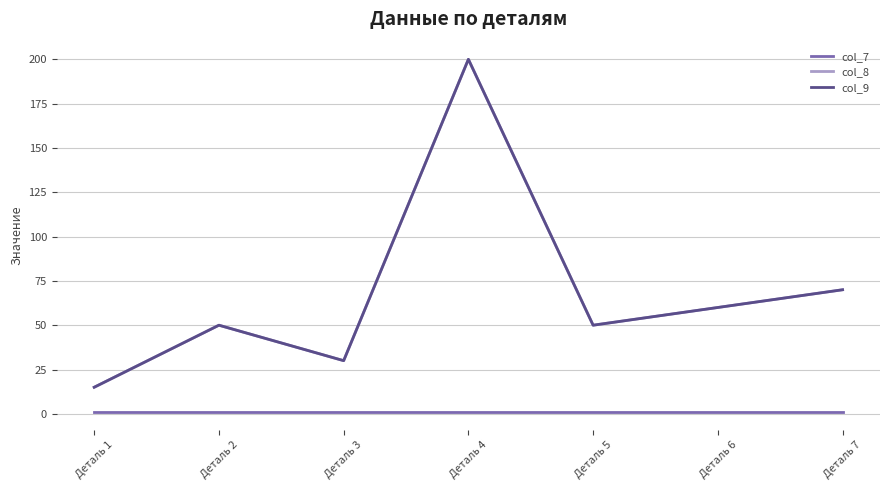

Is this an area chart (filled region under the line)?

No